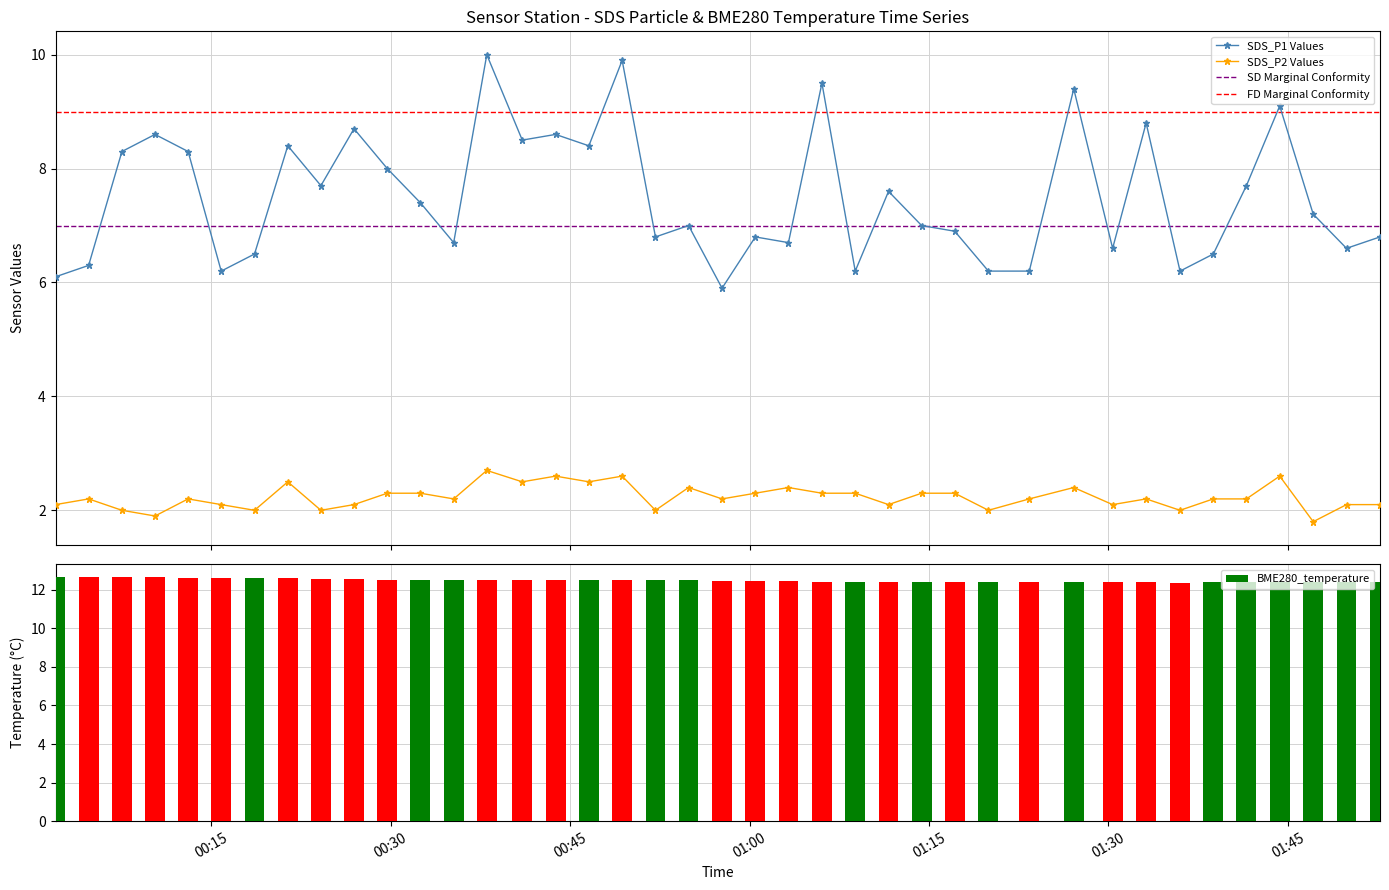

What is the value of the BME280_temperature bar at the 29th from the left?

12.4